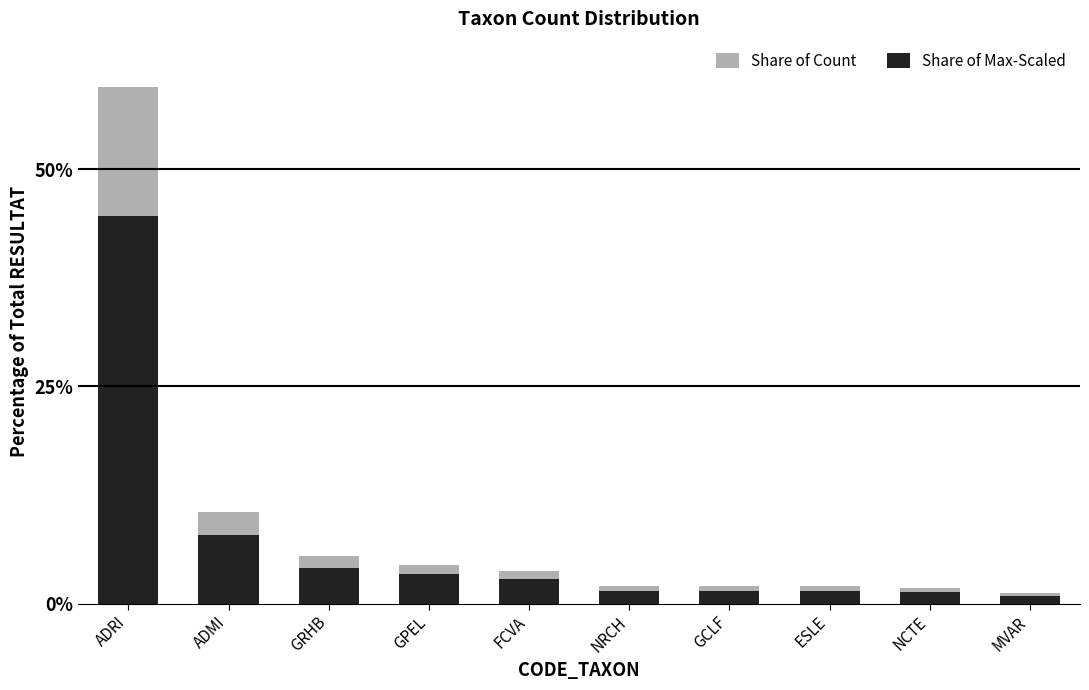

What is the minimum value for Share of Count?

1.2